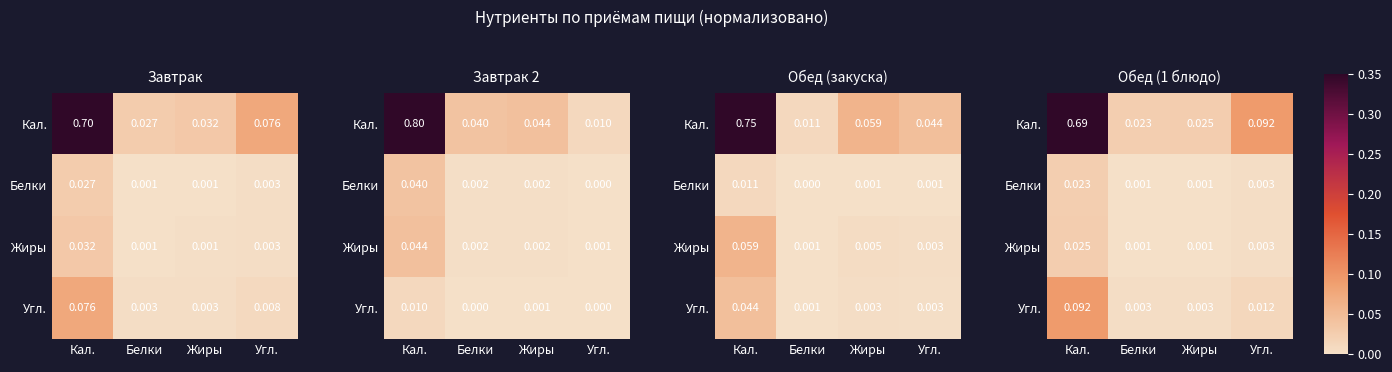

Is the value of Белки at Угл. greater than the value of Жиры at Кал.?

No